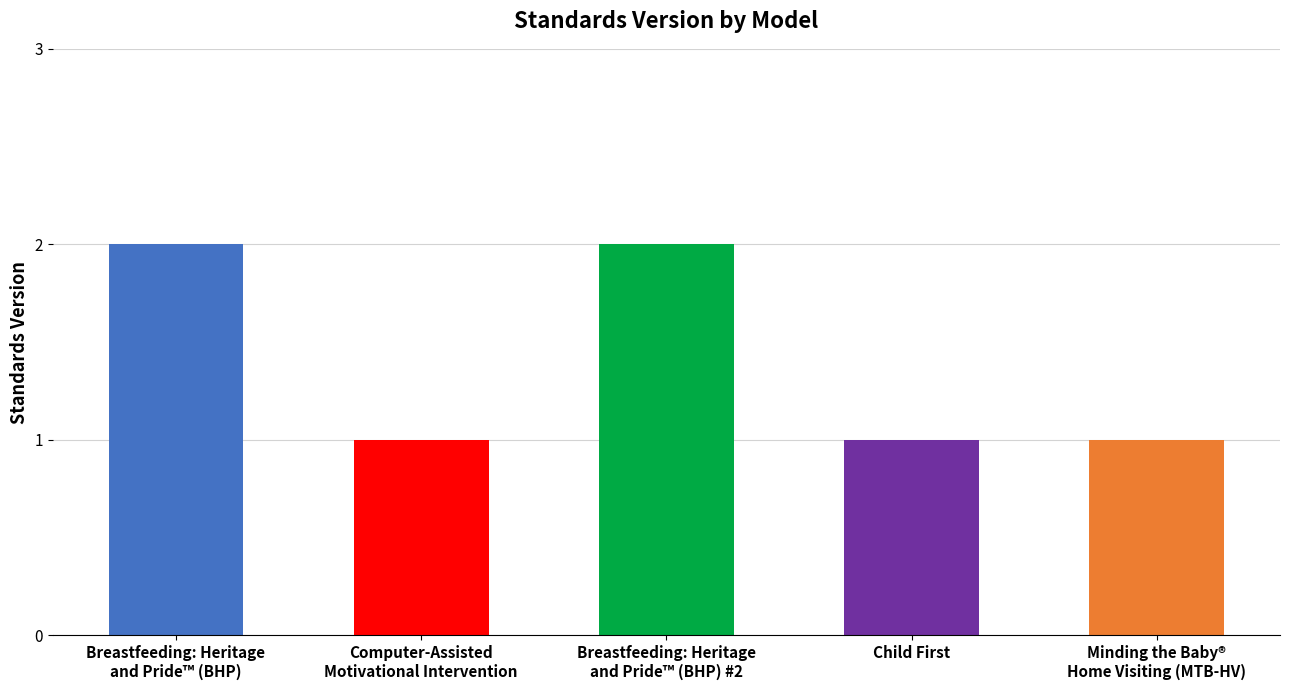

What is the value of the 5th bar from the left?

1